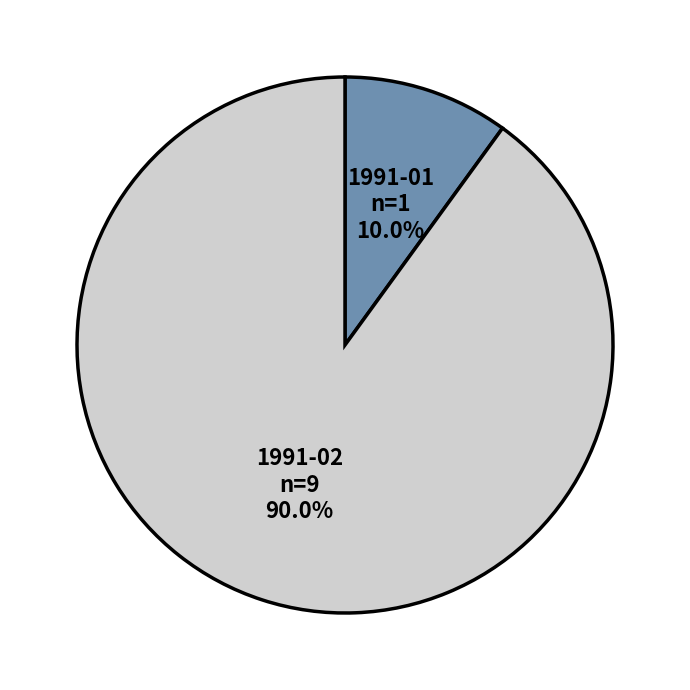

How much of the chart is everything except 1991-02?

10.0%